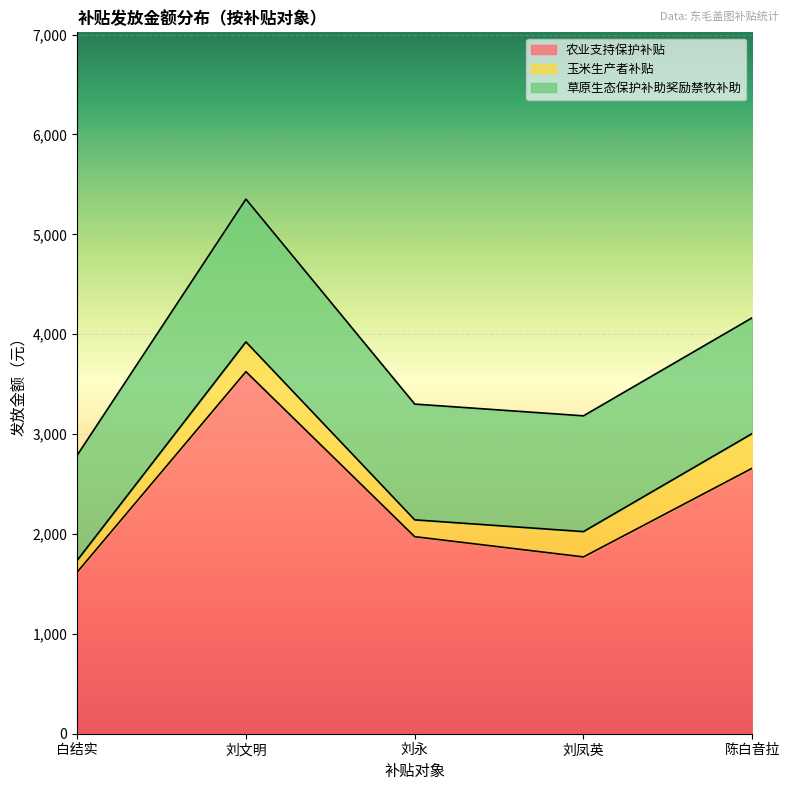

Is it true that 农业支持保护补贴 equals 1973.0 at 刘永?

True